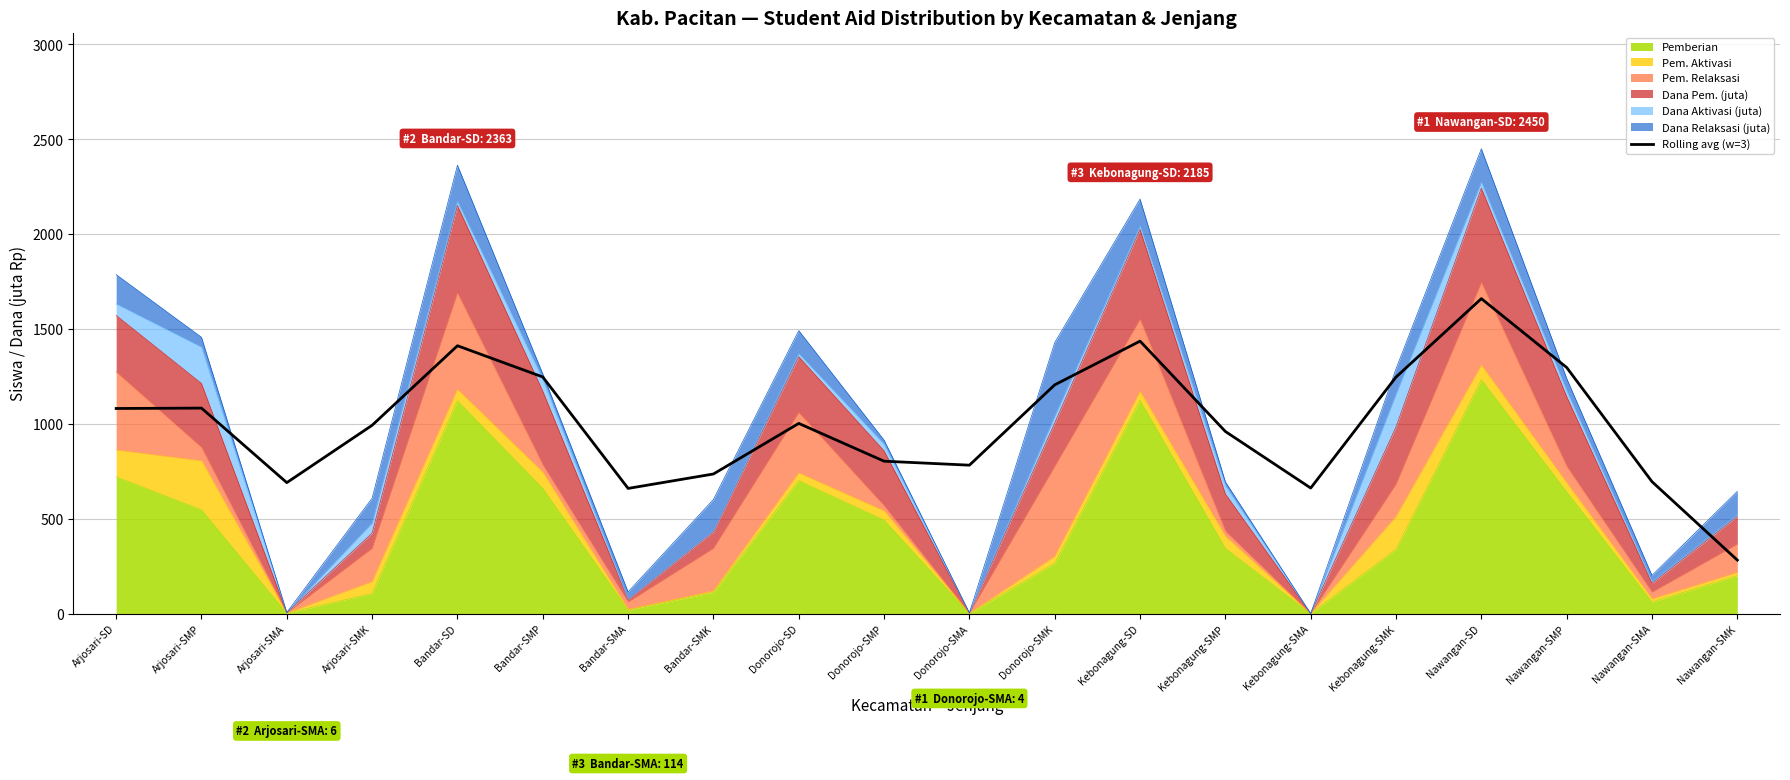

Where is the first local maximum?

Arjosari-SMP